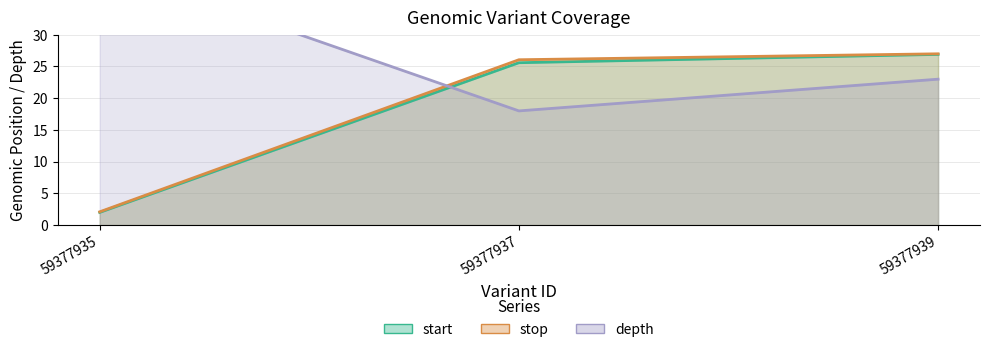

Read the stop value at 59377935.

2.1